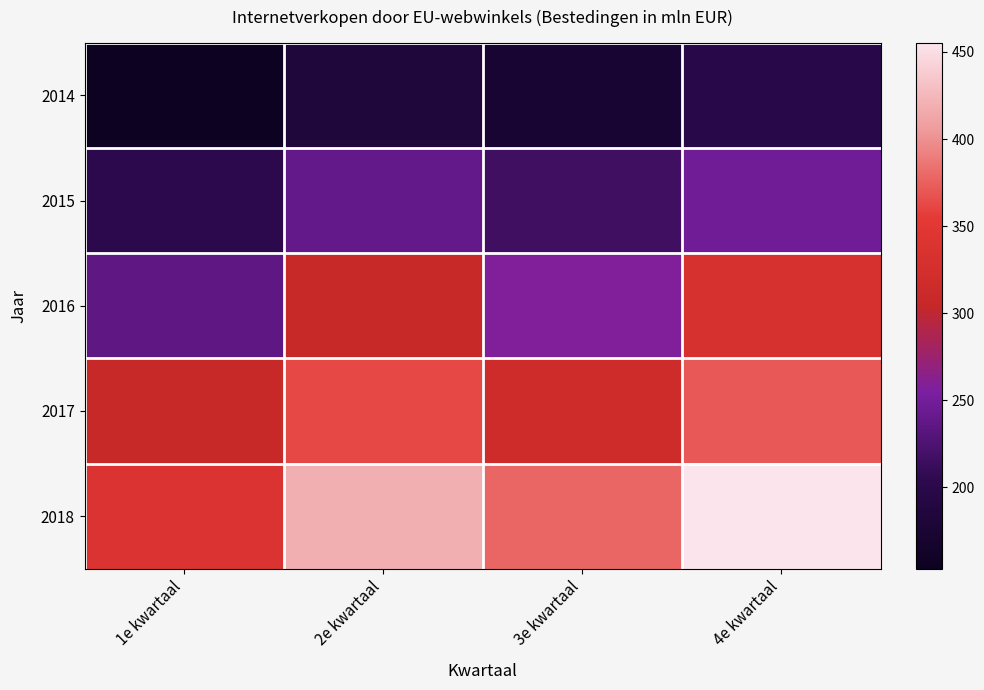

What is the total value across all series at 3e kwartaal?

1342.5